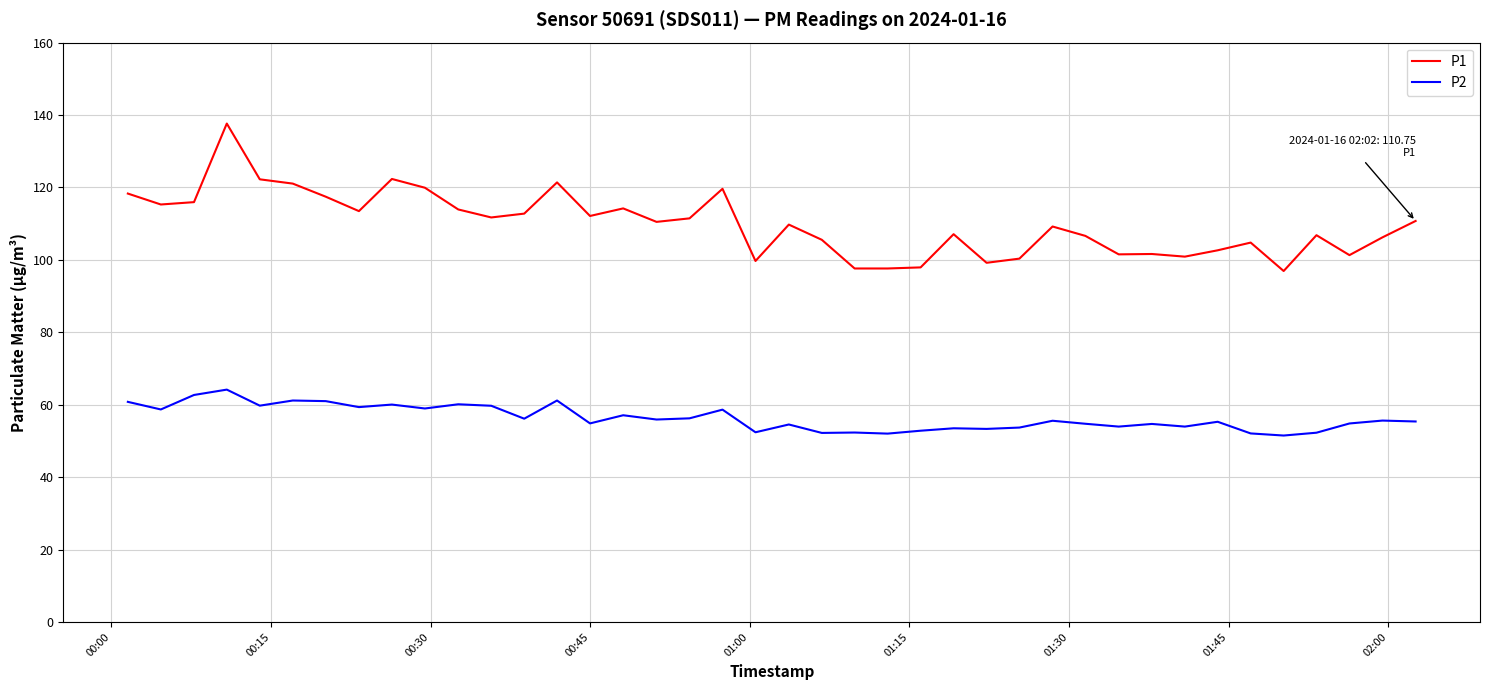

What is the difference between the maximum and minimum values in the P2 series?

12.7